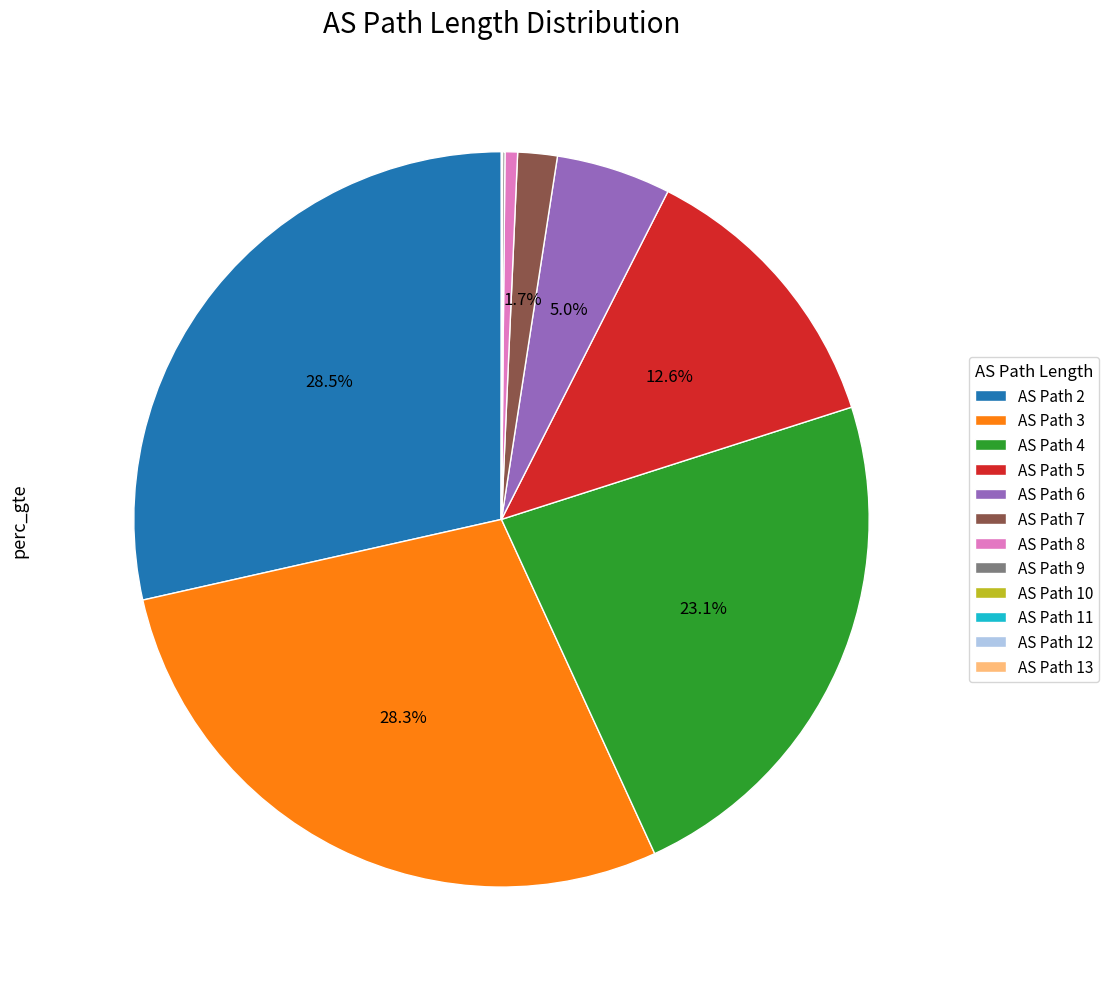

Which has a higher value, AS Path 4 or AS Path 7?

AS Path 4